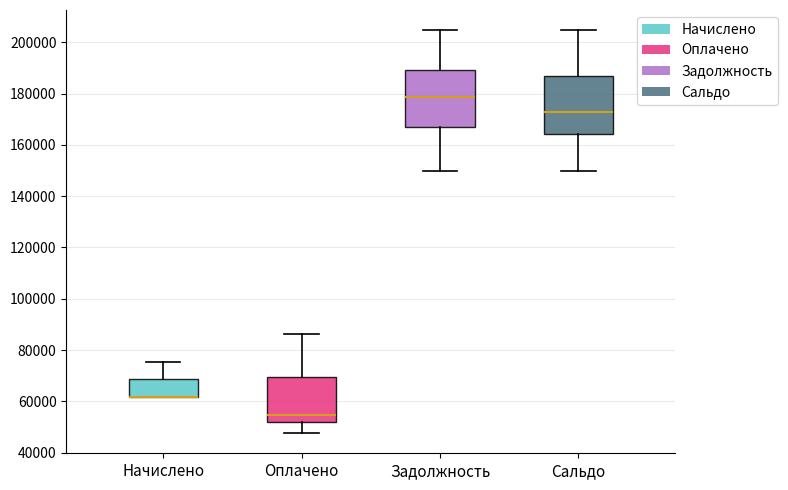

Reading left to right, read every box against the y-axis: the position of its median line, the range the box covers, and the ends of its whiskers. The values are not printed on the chart, so give them approximately, as read against the axis.

Начислено: median 62000 (drawn on the box's lower edge), box 62000 to 68000, whiskers 62000 to 76000
Оплачено: median 54000, box 52000 to 70000, whiskers 48000 to 86000
Задолжность: median 178000, box 168000 to 190000, whiskers 150000 to 204000
Сальдо: median 172000, box 164000 to 186000, whiskers 150000 to 204000